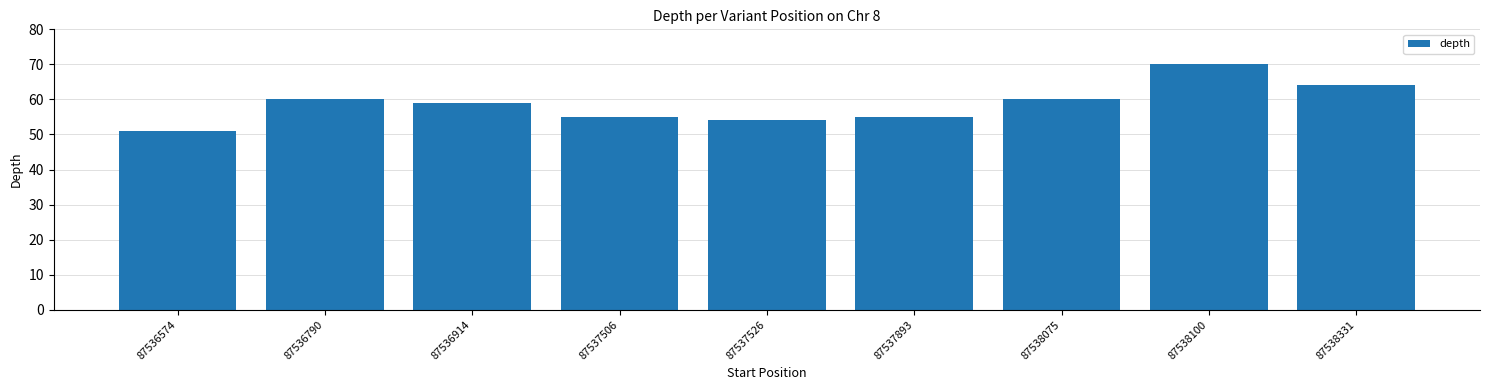

Is it true that the value at 87537526 is 54?

True